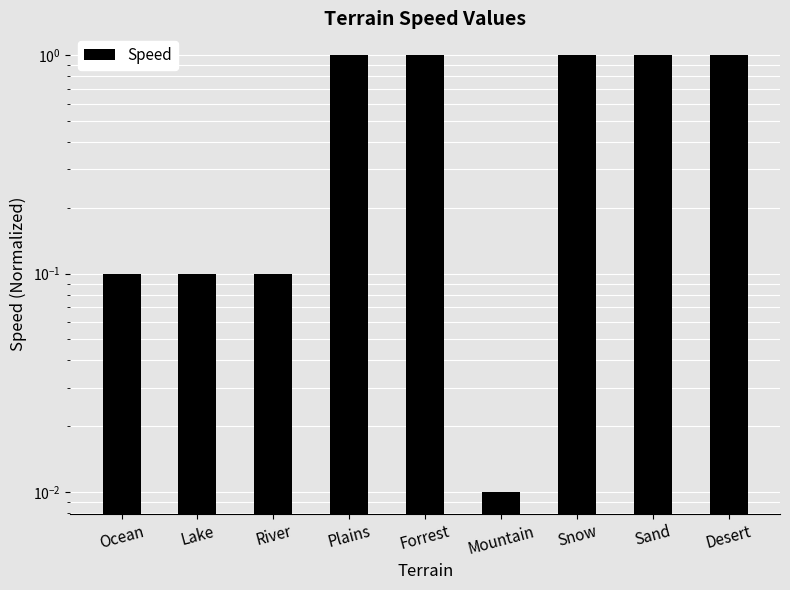

Between Desert and Plains, which is larger?

Desert